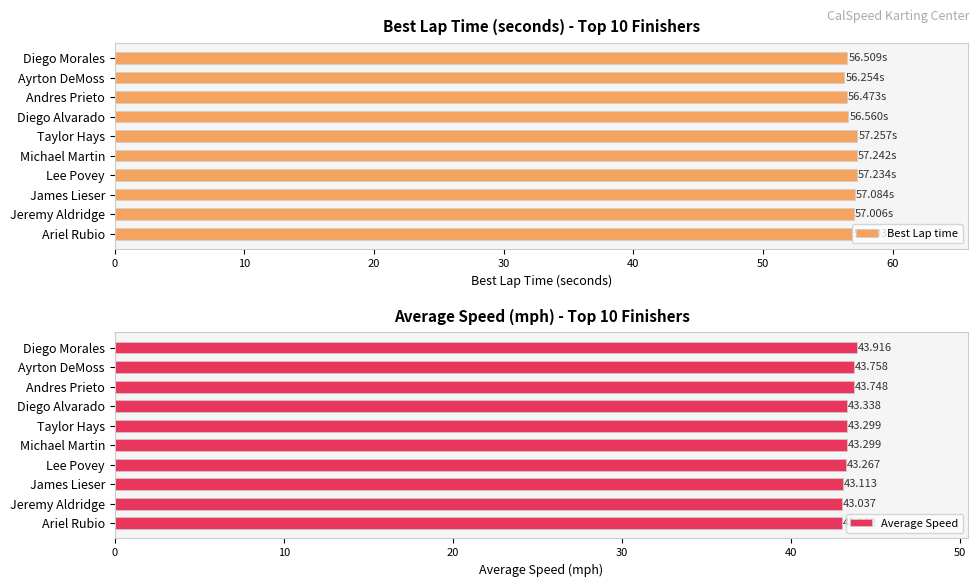

What is the sum of the Best Lap time values at Diego Alvarado and Andres Prieto?

113.0